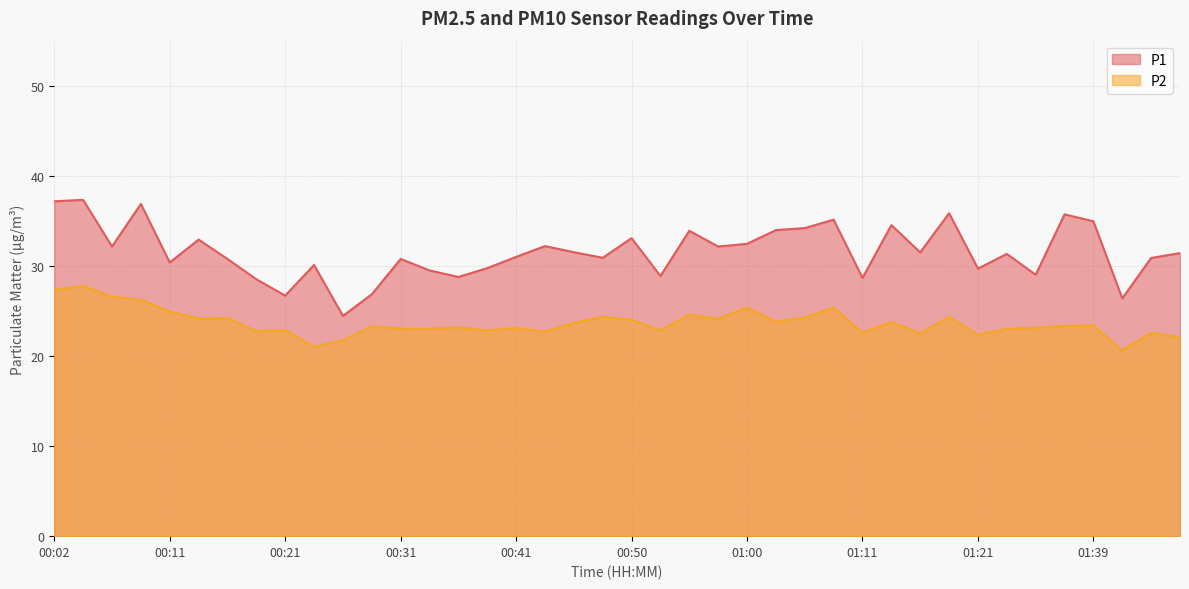

At which category is the sum across all series the highest?

00:04